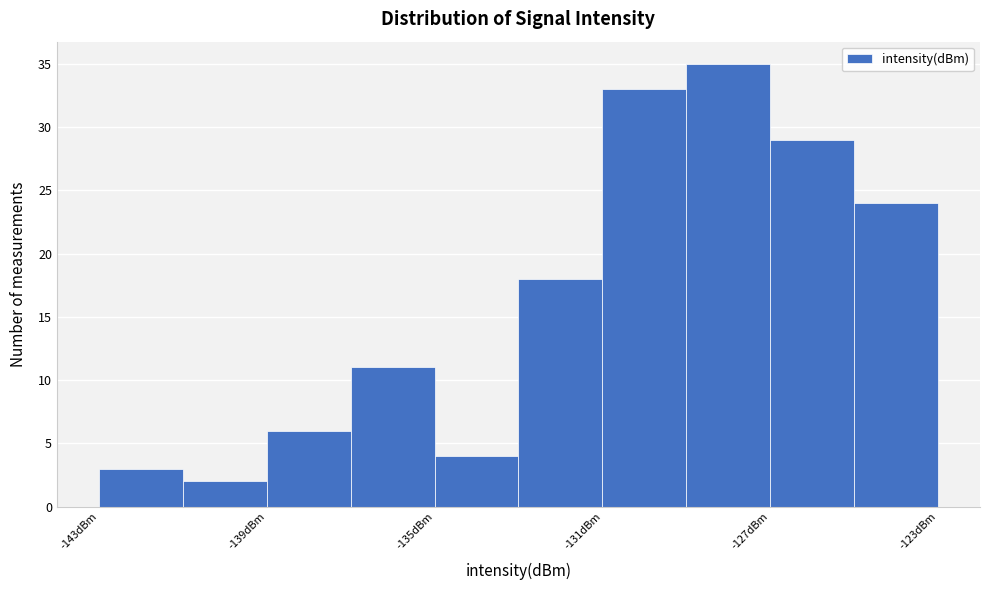

Which range on the x-axis has the tallest bar?

-129 to -127